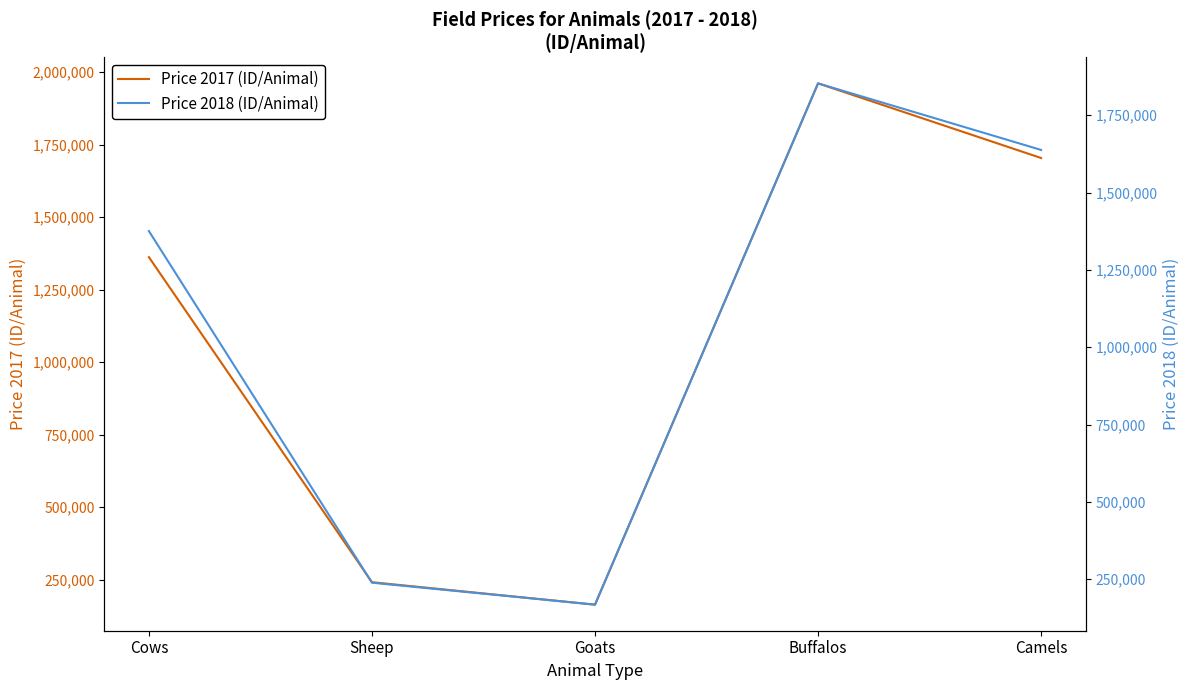

Does the chart display data point markers on the line(s)?

No